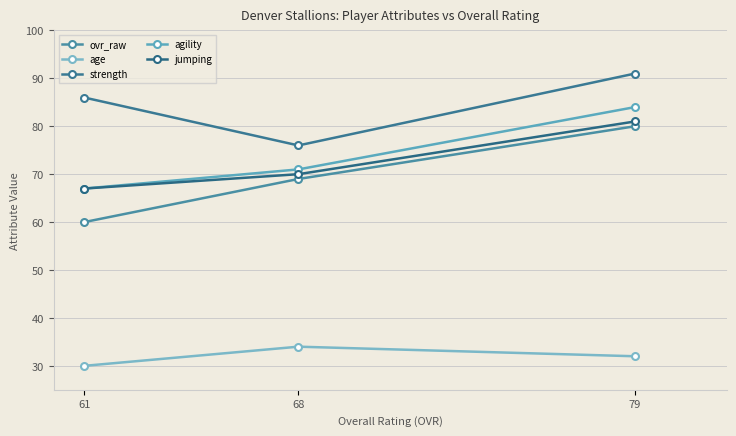

Is it true that ovr_raw equals 69 at 68?

True